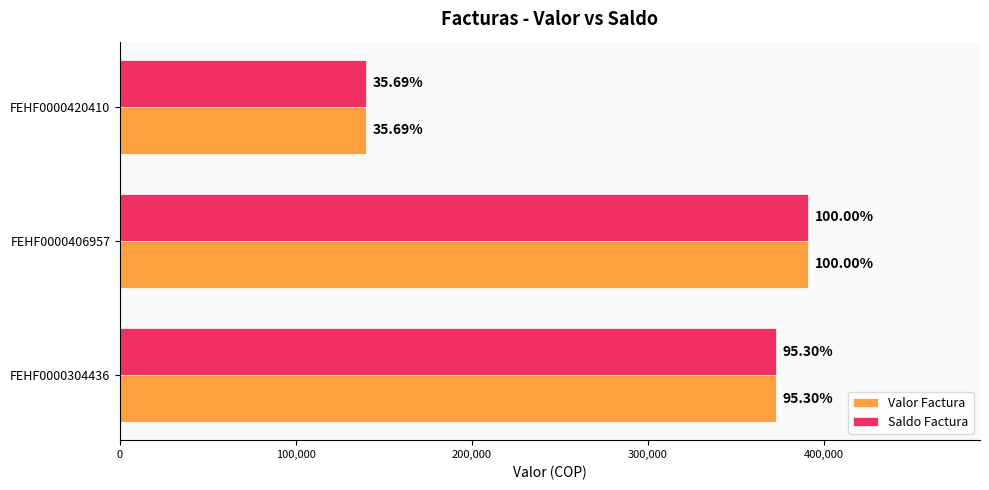

What are all the series names shown in the legend?

Valor Factura, Saldo Factura